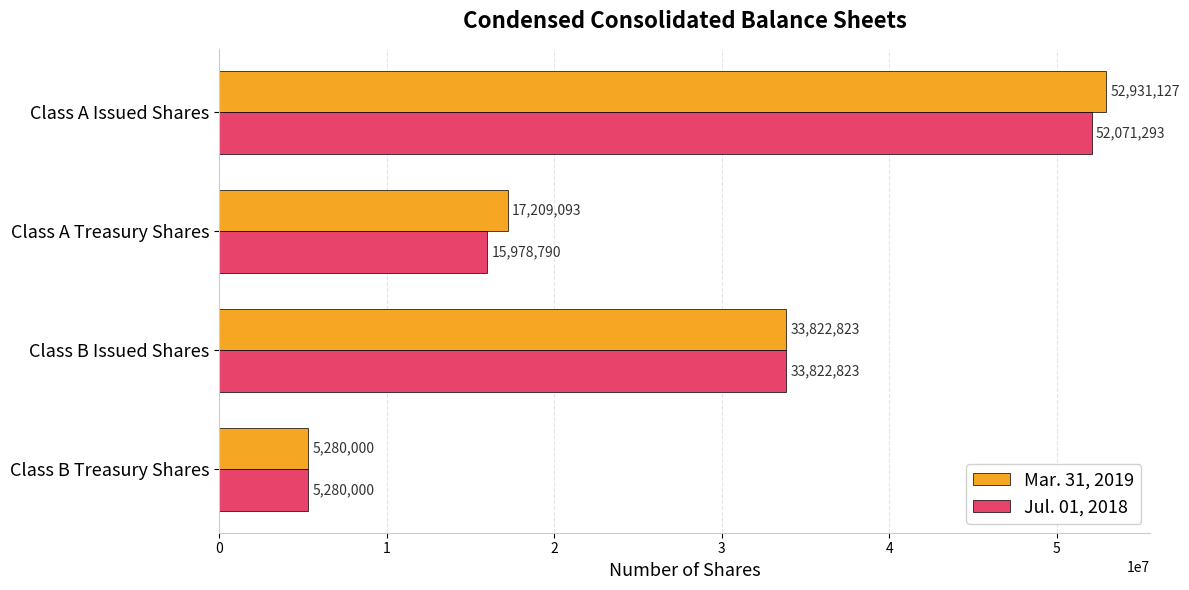

At which category is the sum across all series the highest?

Class A Issued Shares